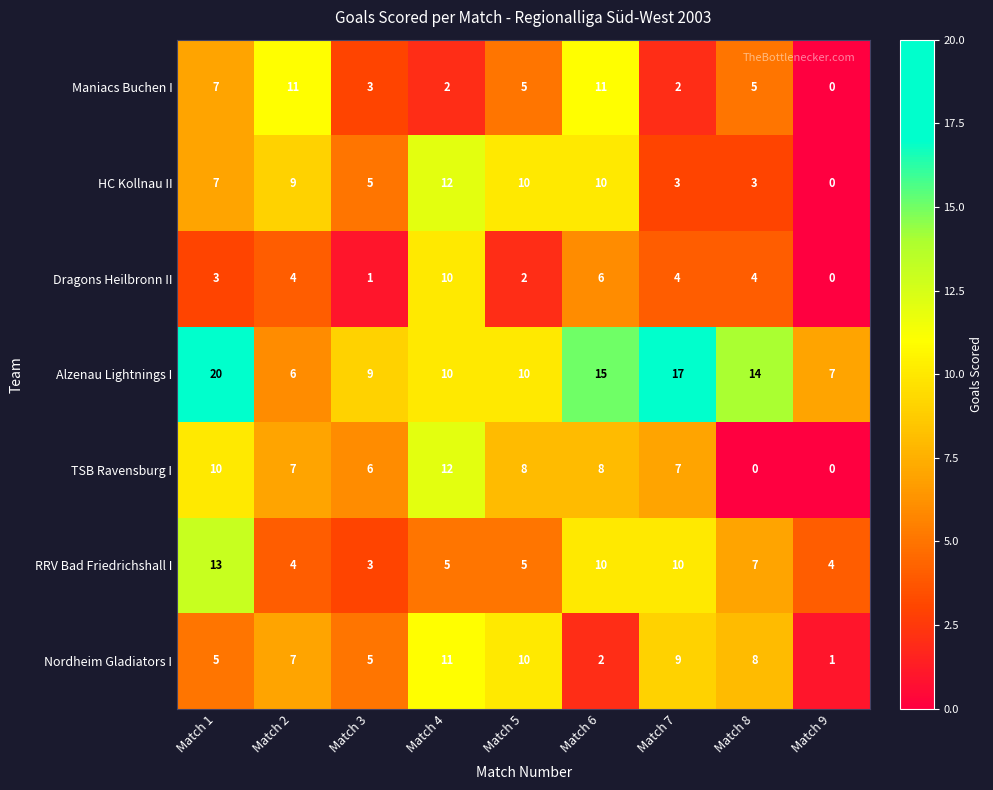

What is the difference between the maximum and minimum values in the TSB Ravensburg I series?

12